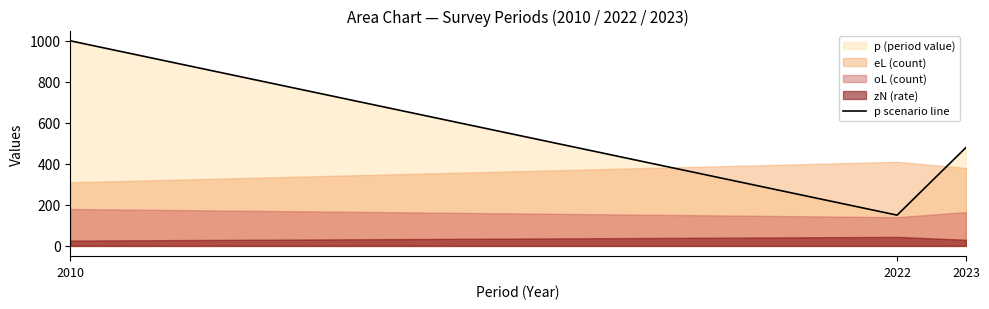

Rank the categories by value from lowest to highest.

2022, 2023, 2010